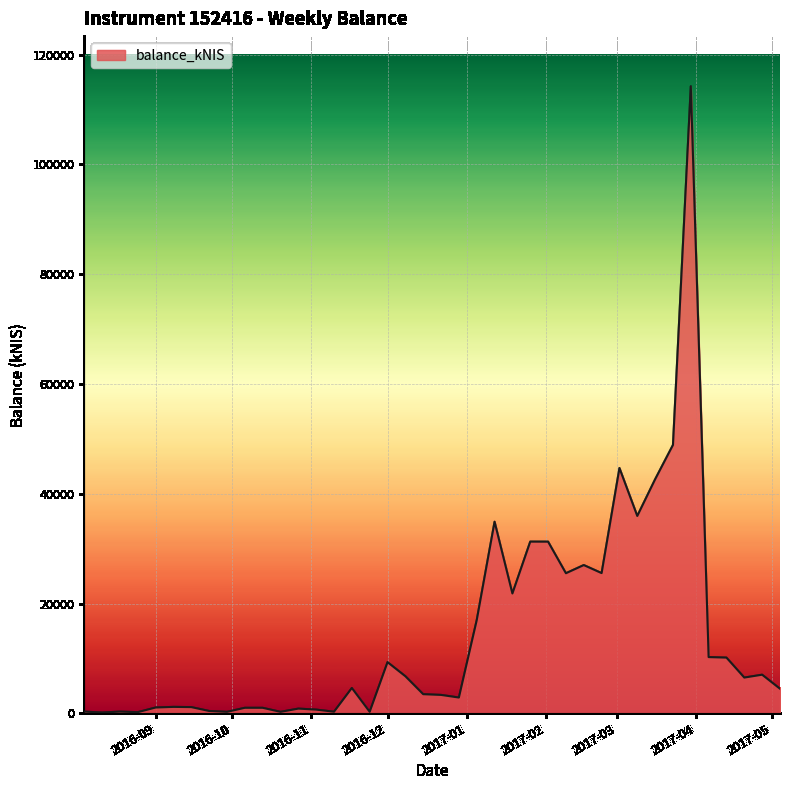

What is the difference between the second highest and second lowest values?

48688.3